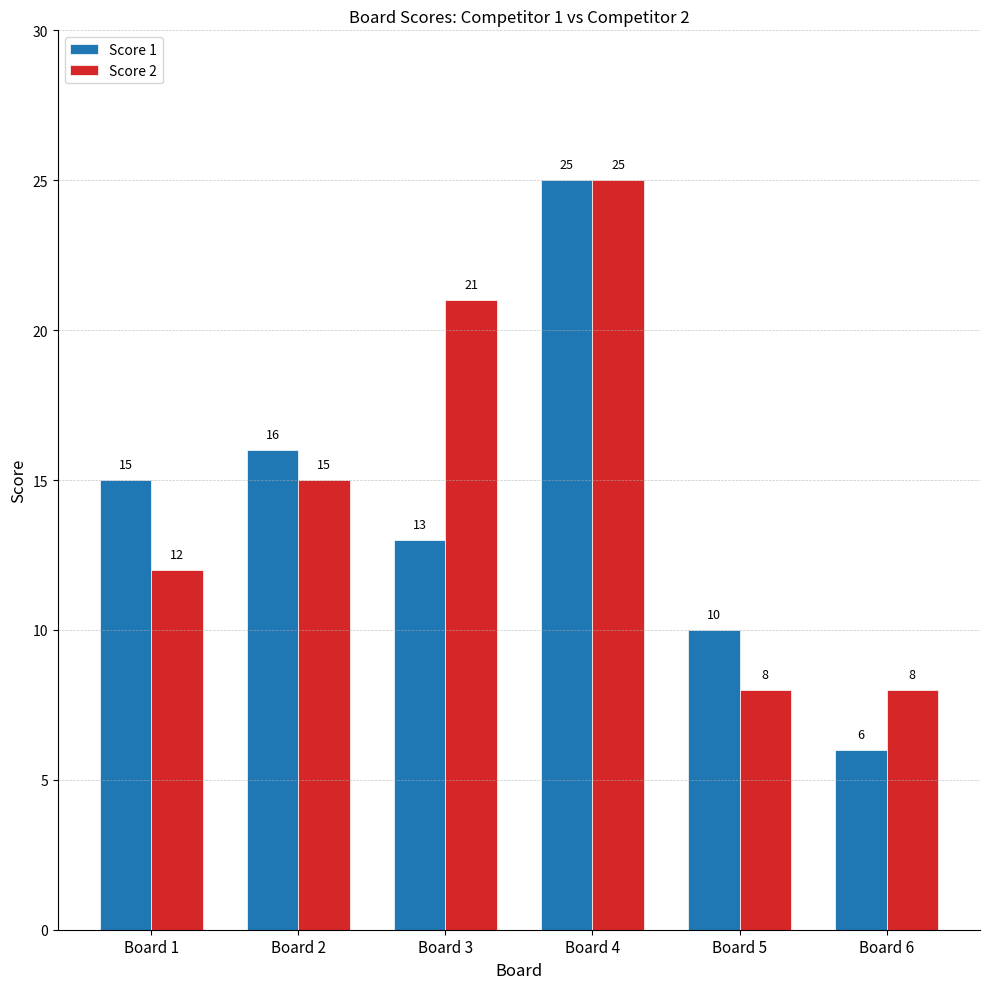

What is the difference between the second highest and second lowest values in the Score 1 series?

6